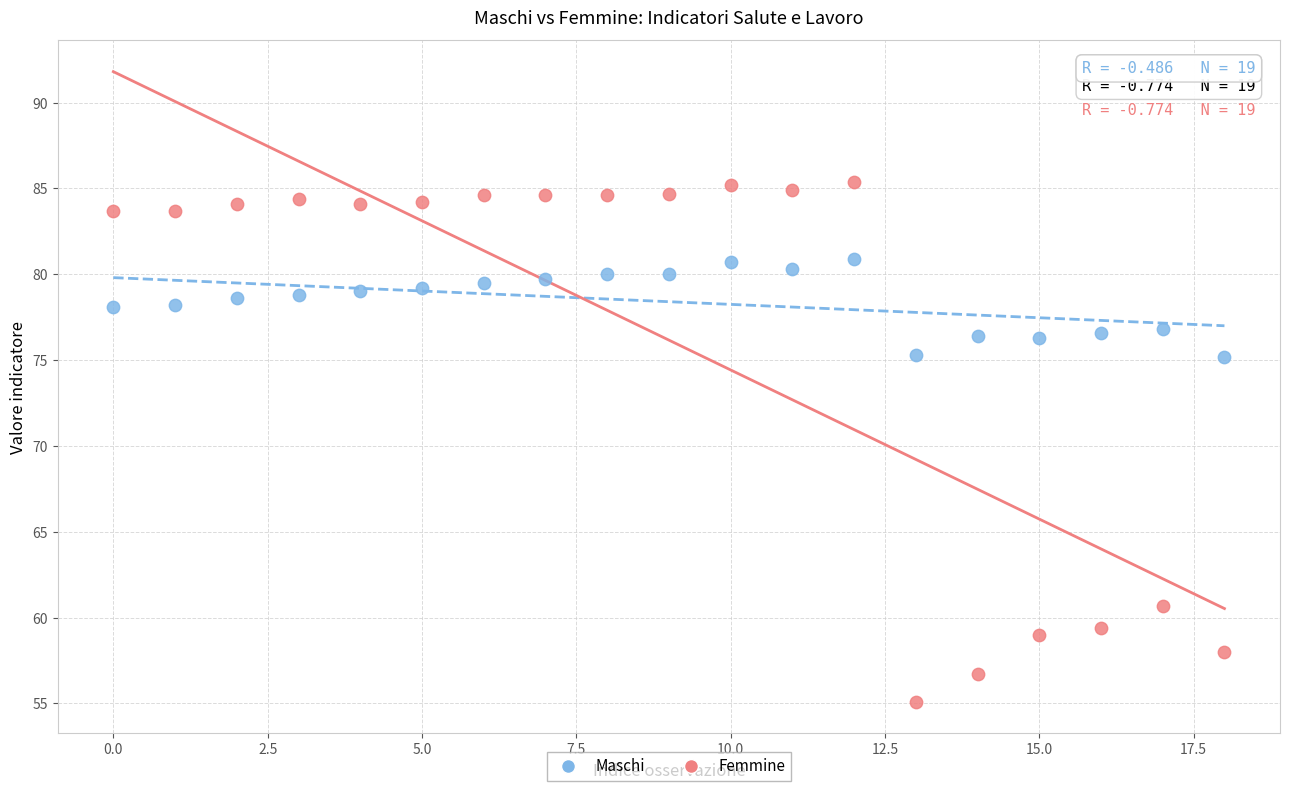

Across all data points, what is the range of Y values (max minus min)?

30.3